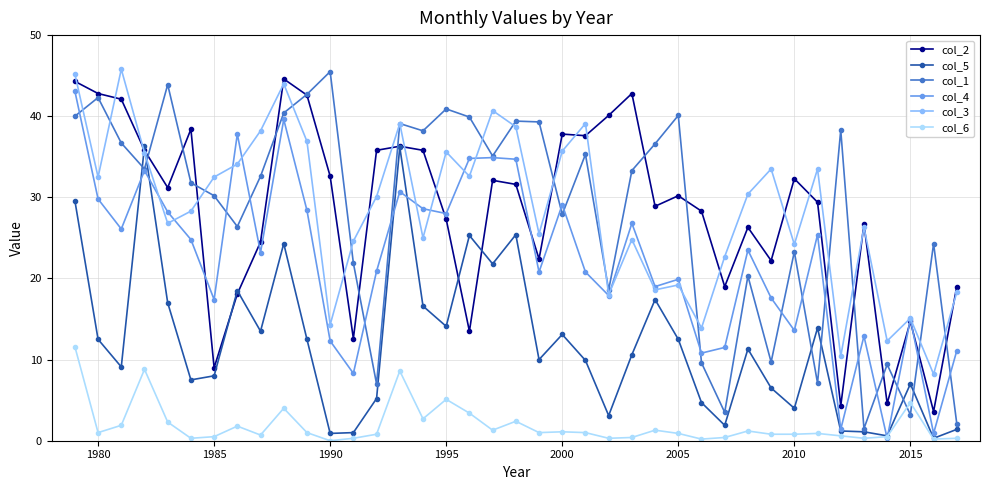

How many times do col_1 and col_6 cross each other?

2